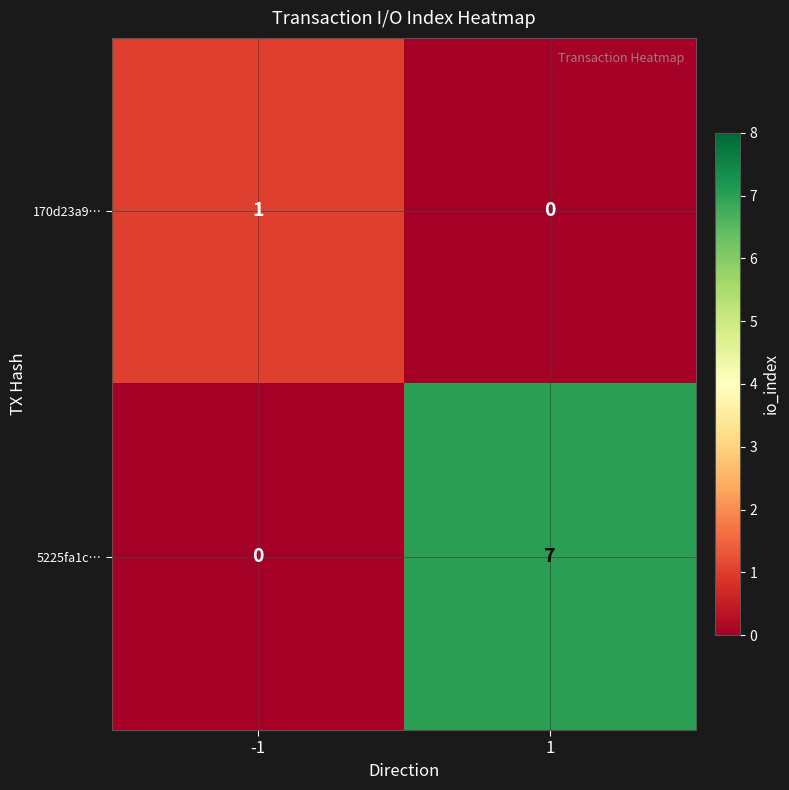

The value of 5225fa1c… at 1 is 7. True or false?

True